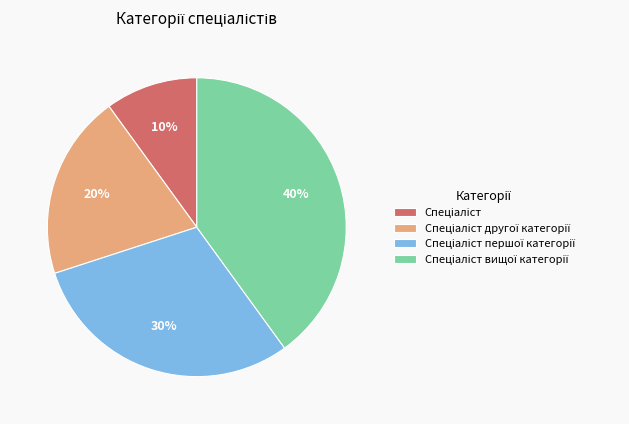

To the nearest percent, what is the difference between the largest and smallest slice percentages?

30%